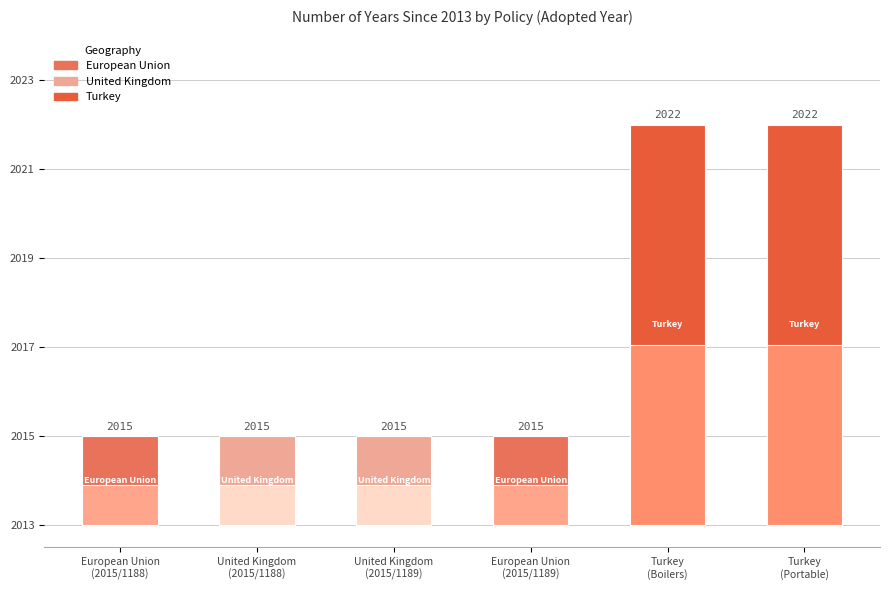

What is the label of the 1st bar from the right?

Turkey
(Portable)